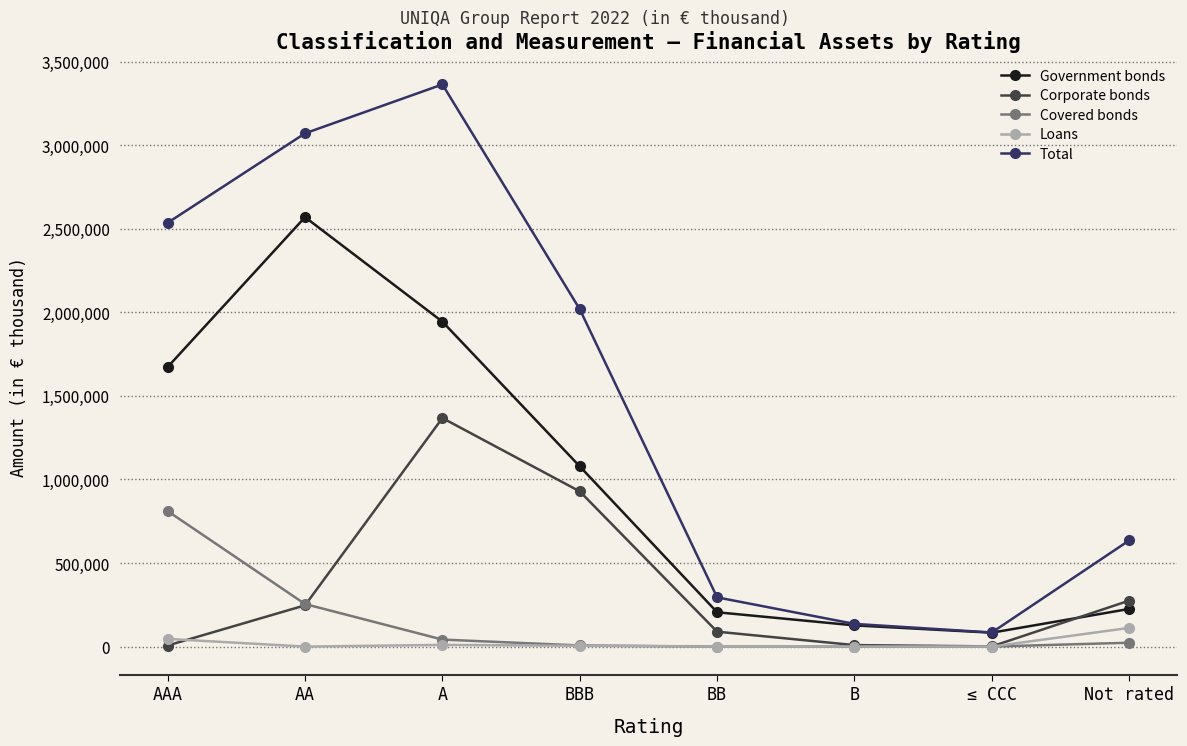

What value does the Covered bonds series have at AA?

254590